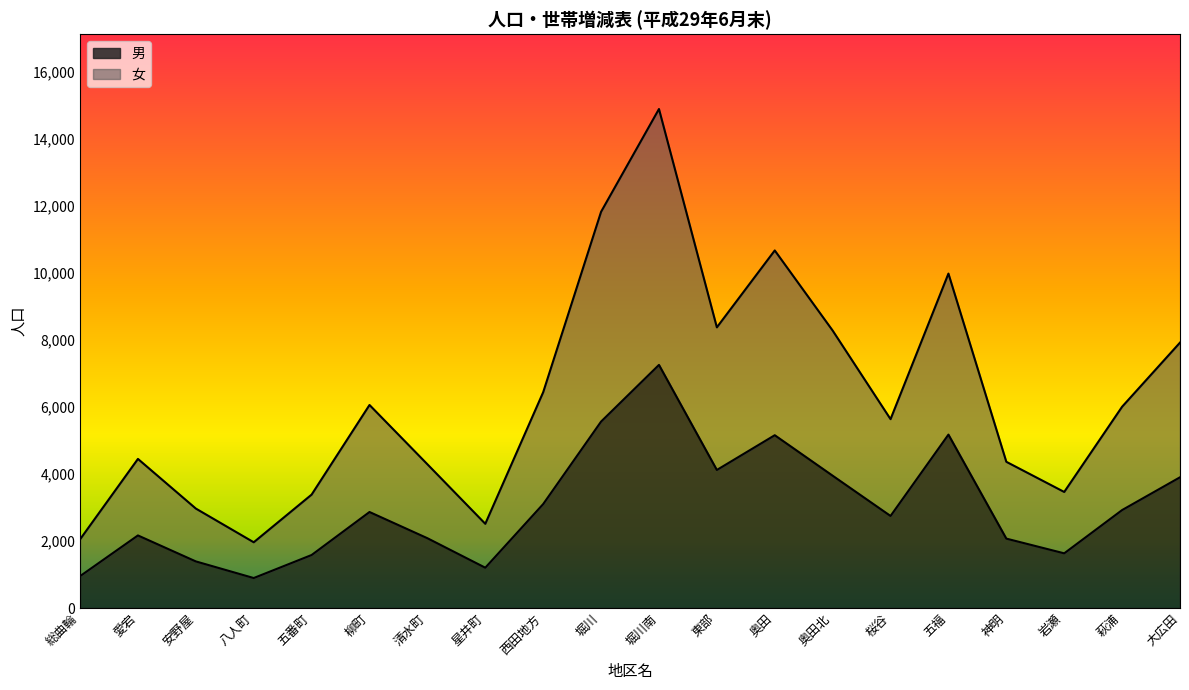

How many distinct data groups are displayed?

2